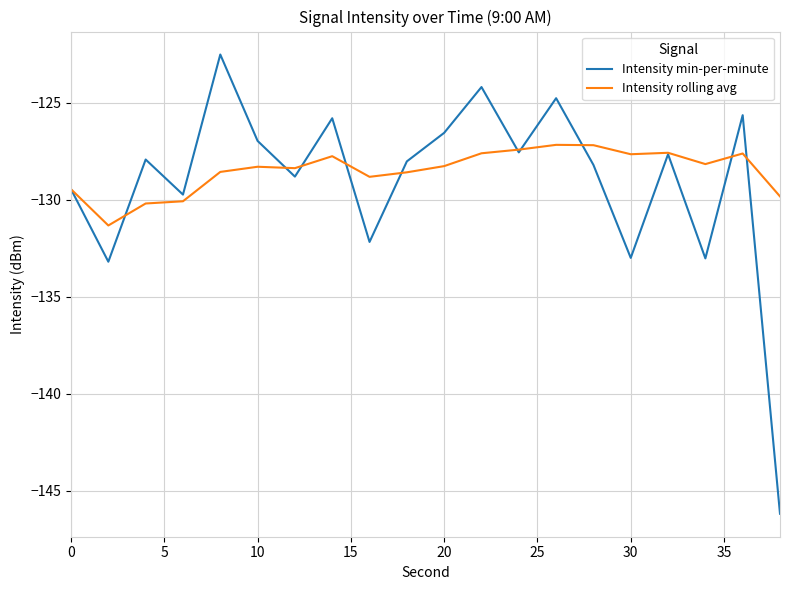

What is the maximum value for Intensity rolling avg?

-127.2